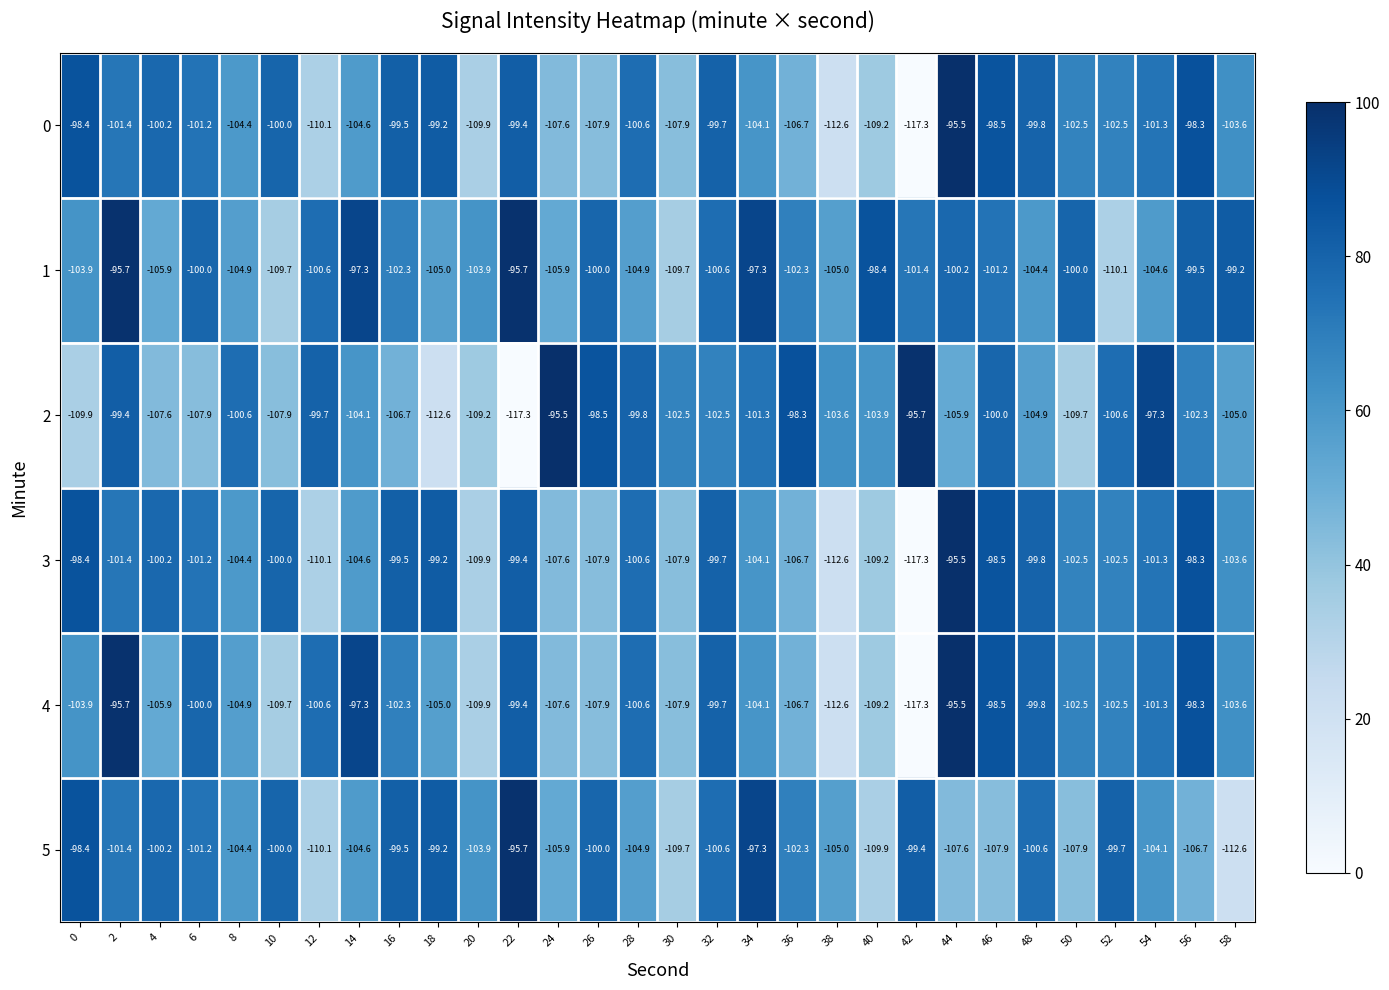

Count the number of data series in this chart.

6